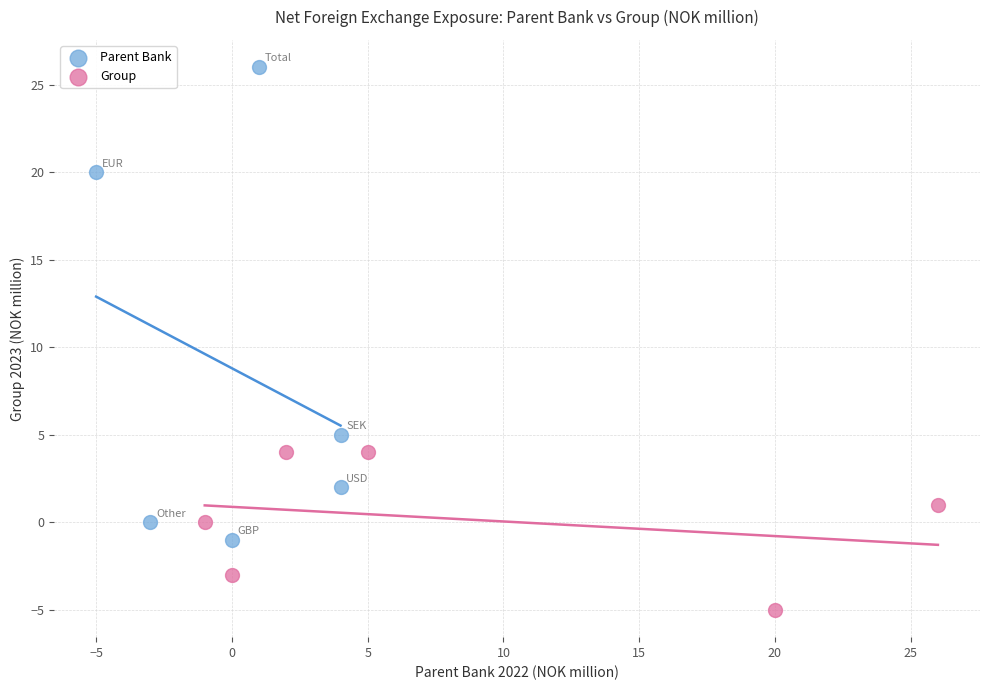

Which series contains the lowest Y value?

Group